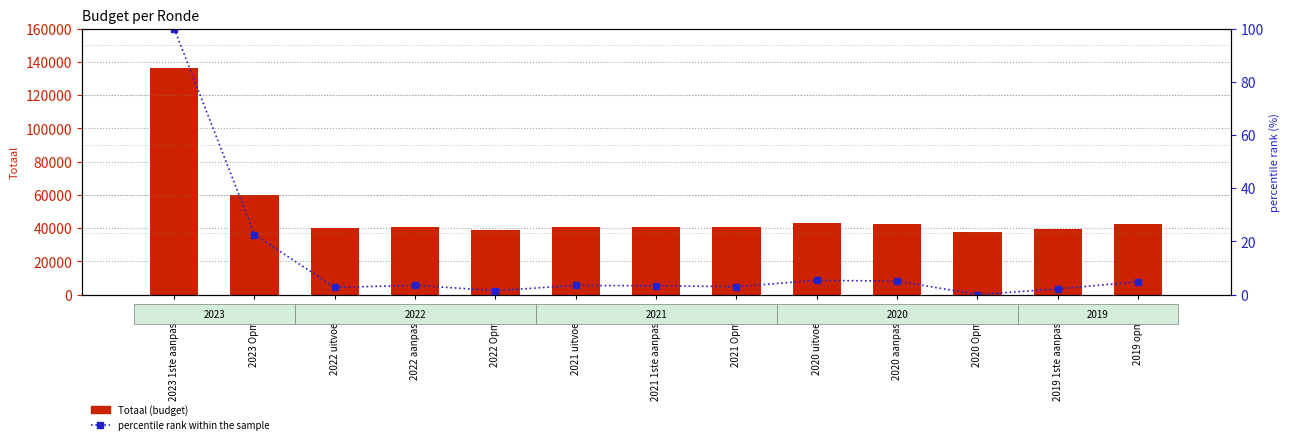

What is the difference between the maximum and minimum values in the percentile rank within the sample series?

100.0